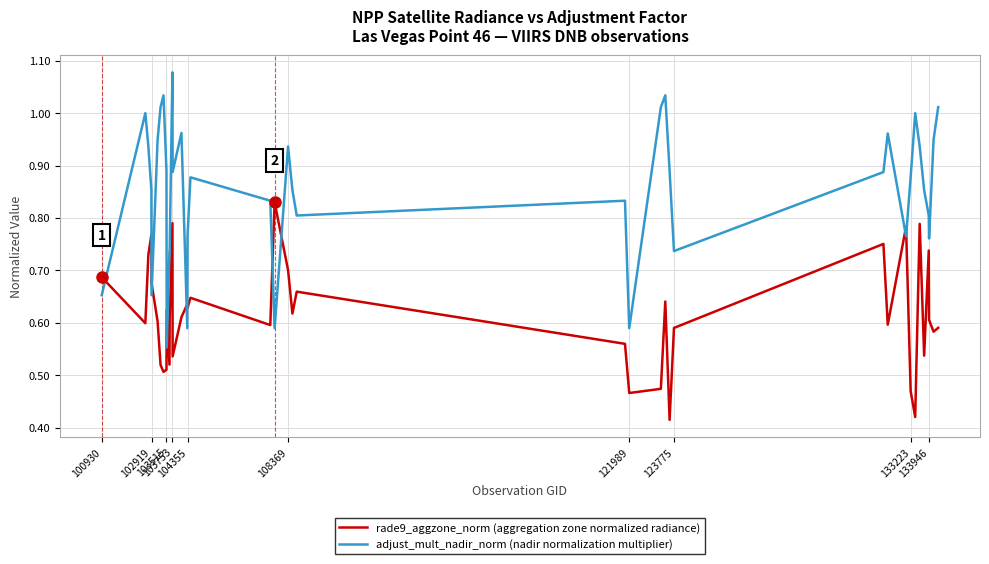

Which series has the largest range (max minus min)?

adjust_mult_nadir_norm (nadir normalization multiplier)